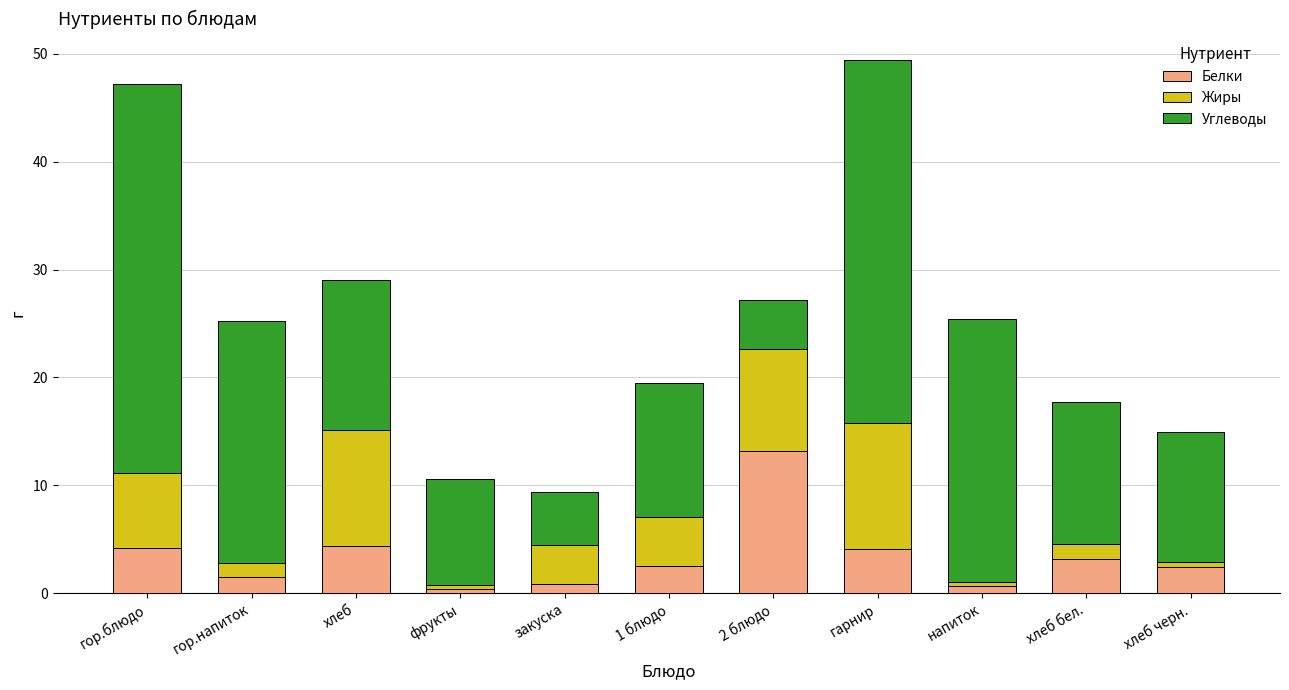

What is the difference between the maximum and minimum values in the Белки series?

12.8